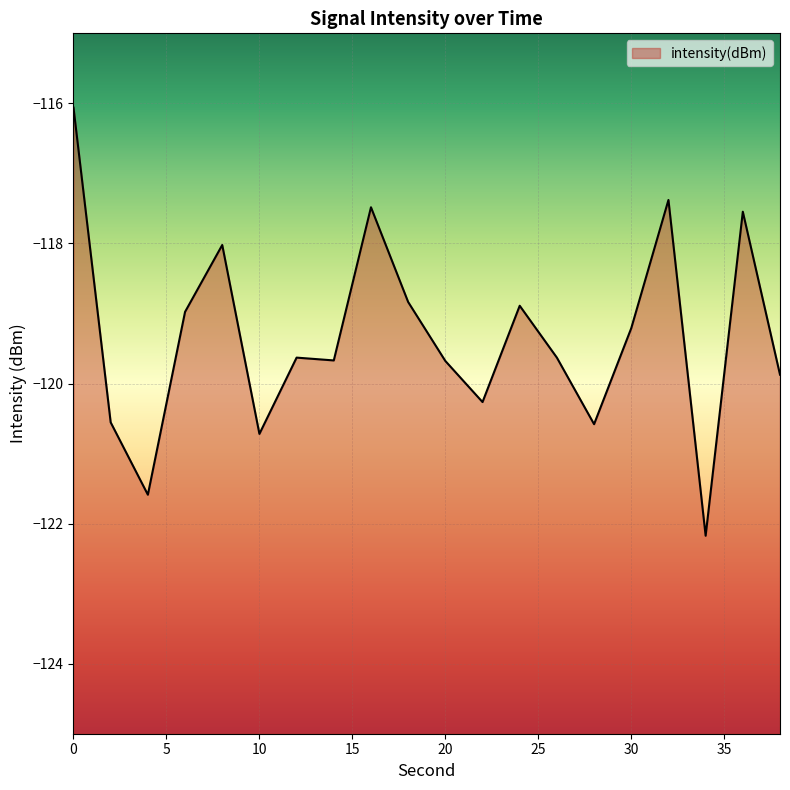

List the labels in order of value, largest first.

0, 32, 16, 36, 8, 18, 24, 6, 30, 12, 26, 14, 20, 38, 22, 2, 28, 10, 4, 34